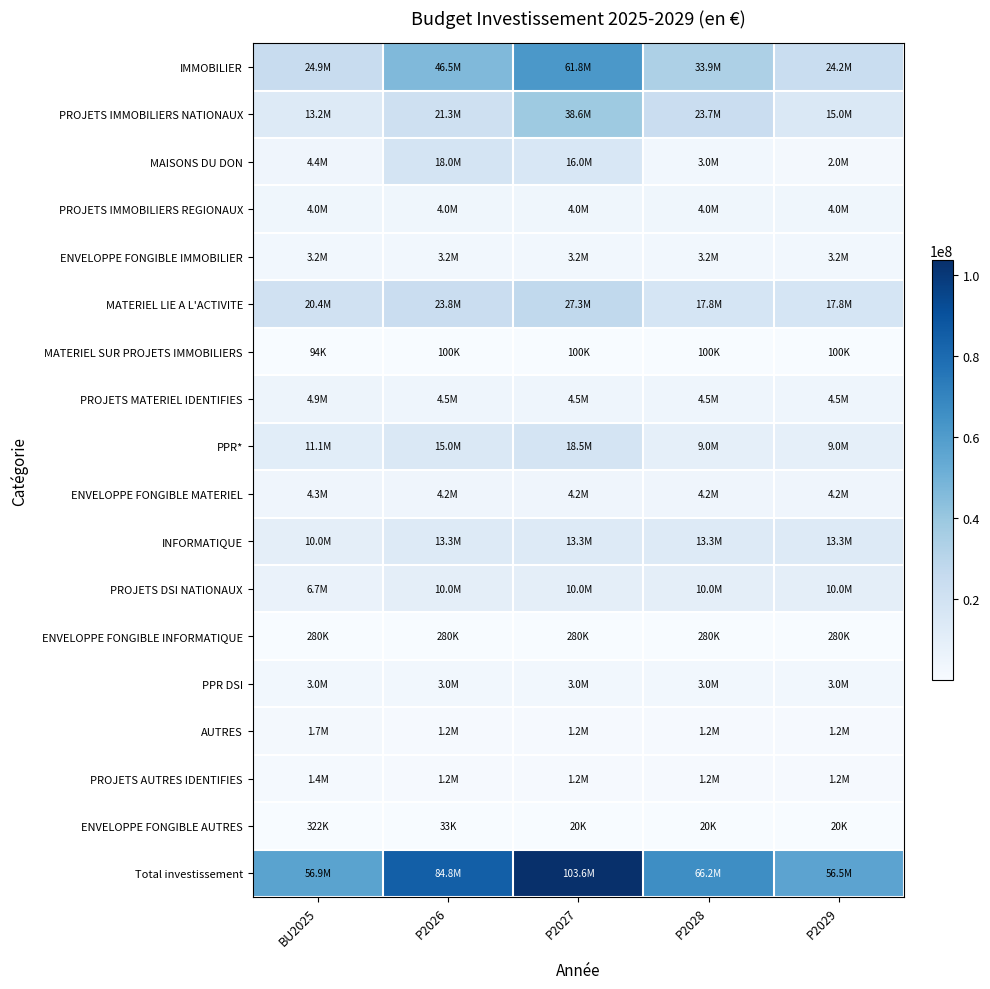

What is the difference between the highest and lowest values at P2026?

84750875.4